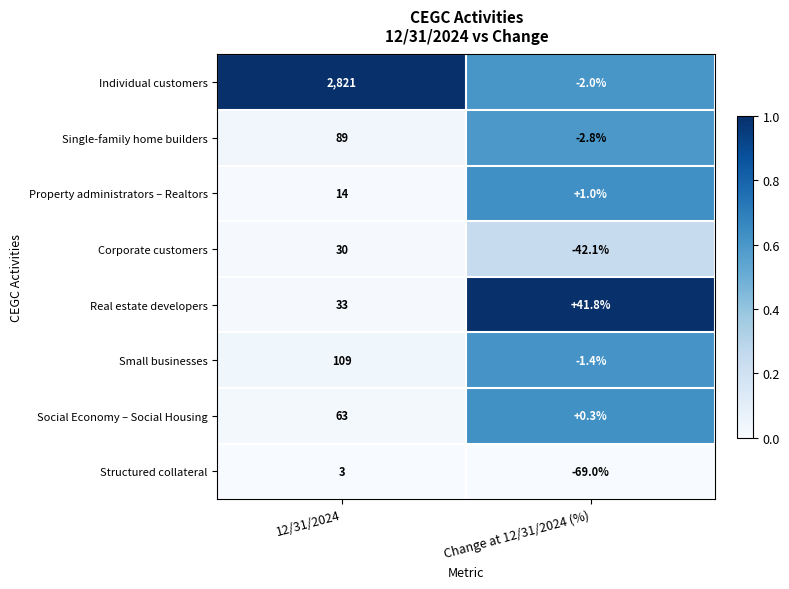

Reading left to right, transcribe all the data shown in this chart.

Individual customers: 12/31/2024=2821.0	Change at 12/31/2024 (%)=-2.0
Single-family home builders: 12/31/2024=89.0	Change at 12/31/2024 (%)=-2.8
Property administrators – Realtors: 12/31/2024=14.0	Change at 12/31/2024 (%)=1.0
Corporate customers: 12/31/2024=30.0	Change at 12/31/2024 (%)=-42.1
Real estate developers: 12/31/2024=33.0	Change at 12/31/2024 (%)=41.8
Small businesses: 12/31/2024=109.0	Change at 12/31/2024 (%)=-1.4
Social Economy – Social Housing: 12/31/2024=63.0	Change at 12/31/2024 (%)=0.3
Structured collateral: 12/31/2024=3.0	Change at 12/31/2024 (%)=-69.0